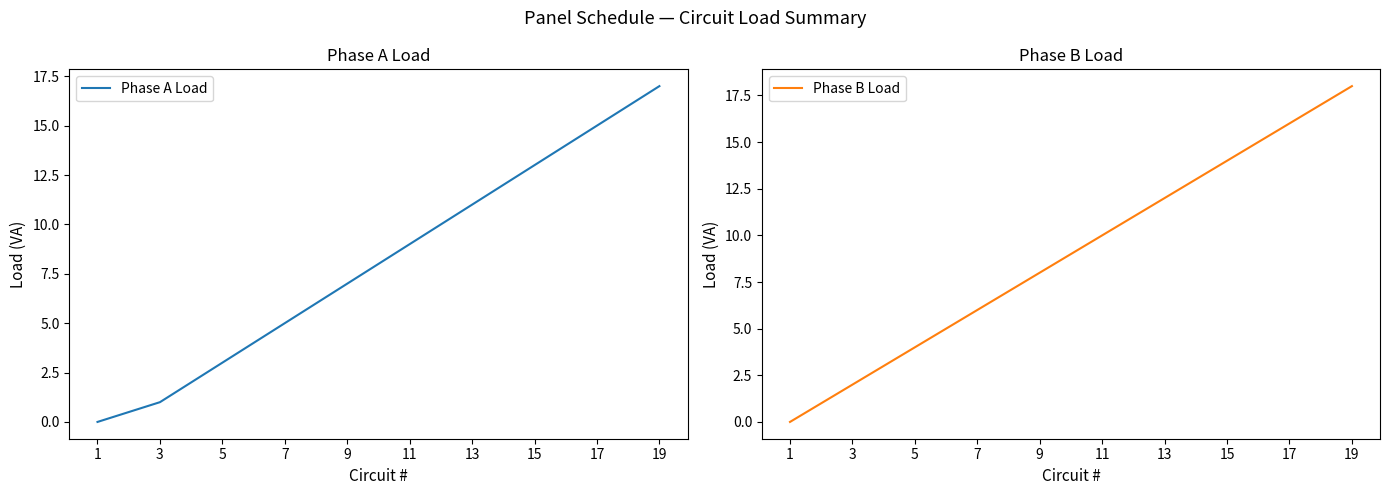

Rank the series by their average value, from lowest to highest.

Phase A Load, Phase B Load